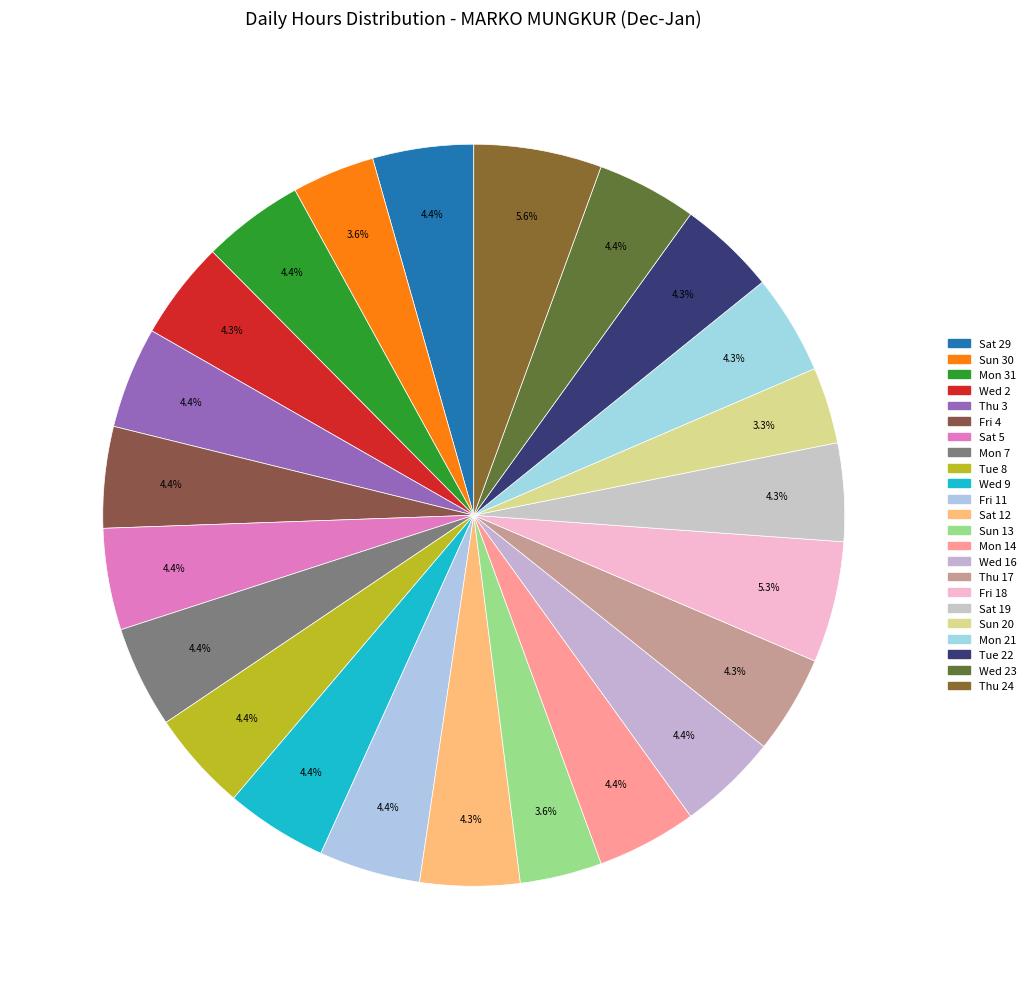

What percentage is NOT represented by Sat 29?

95.6%